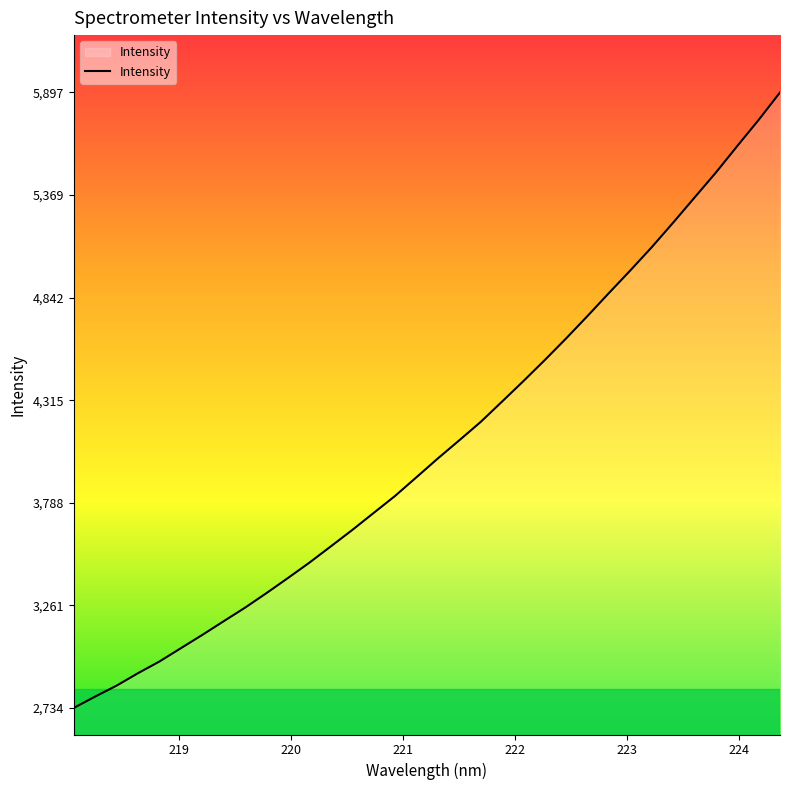

What is the difference between the maximum and minimum values?

3162.9